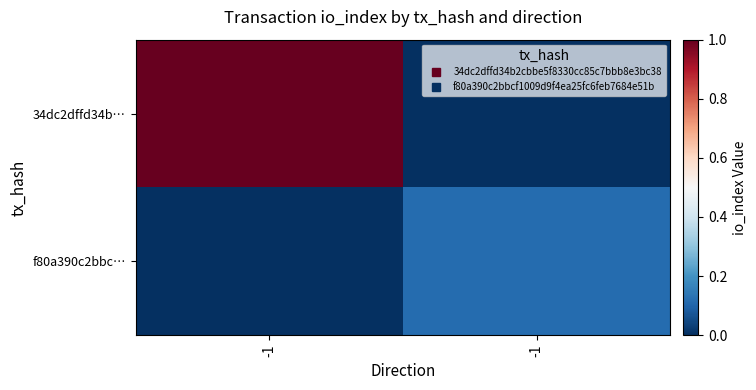

Reading left to right, transcribe all the data shown in this chart.

34dc2dffd34b…: -1=1.0	-1=0.0
f80a390c2bbc…: -1=0.0	-1=0.1